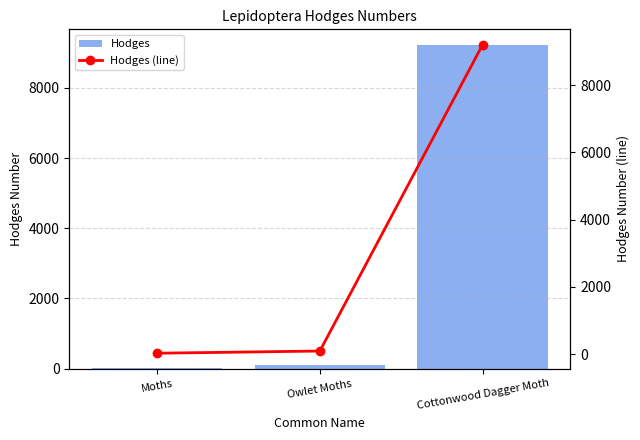

What is the label of the 1st bar from the left?

Moths